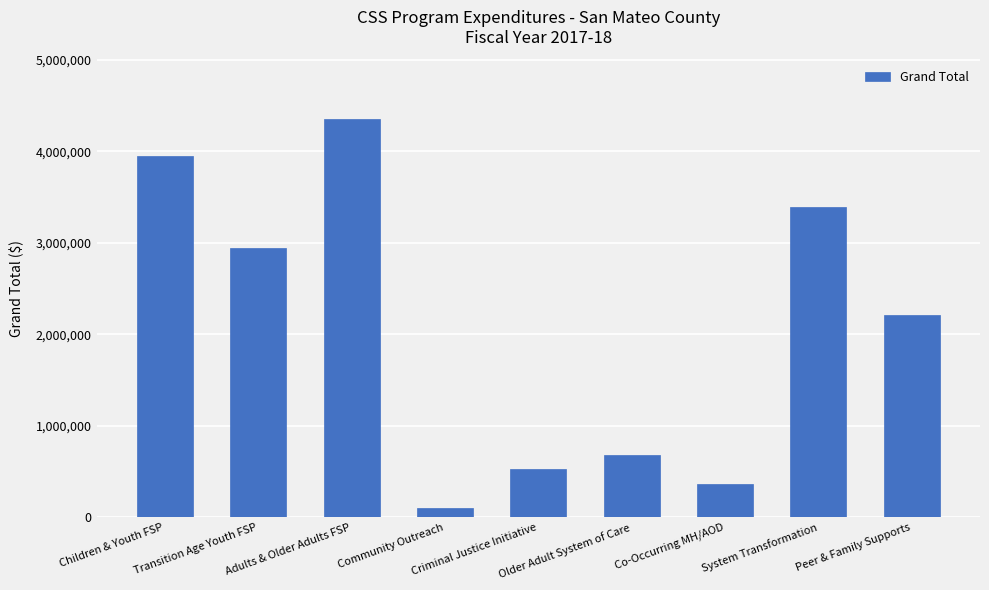

List the labels in order of value, smallest first.

Community Outreach, Co-Occurring MH/AOD, Criminal Justice Initiative, Older Adult System of Care, Peer & Family Supports, Transition Age Youth FSP, System Transformation, Children & Youth FSP, Adults & Older Adults FSP